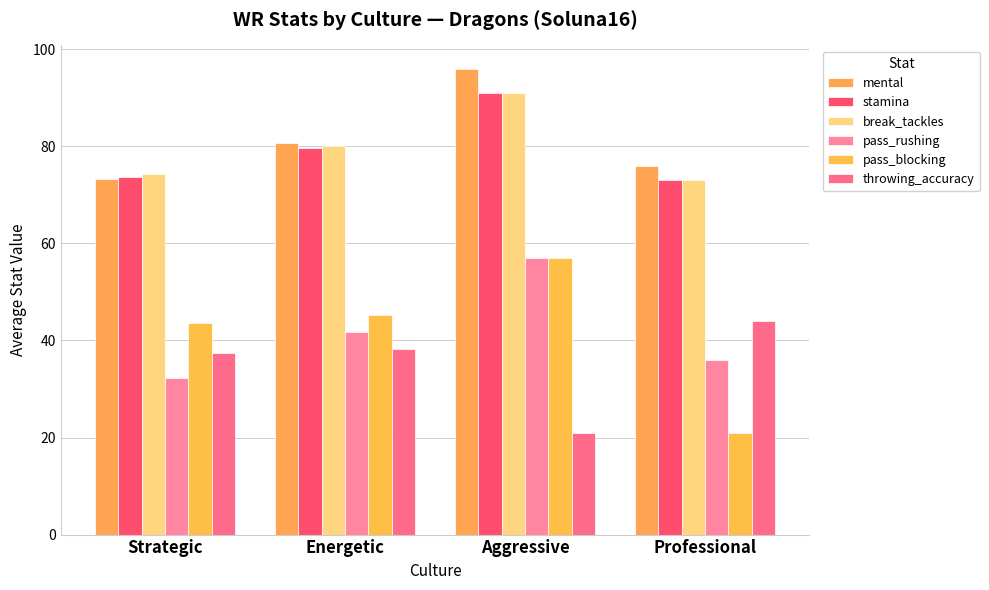

The value of mental at Aggressive is 96.0. True or false?

True